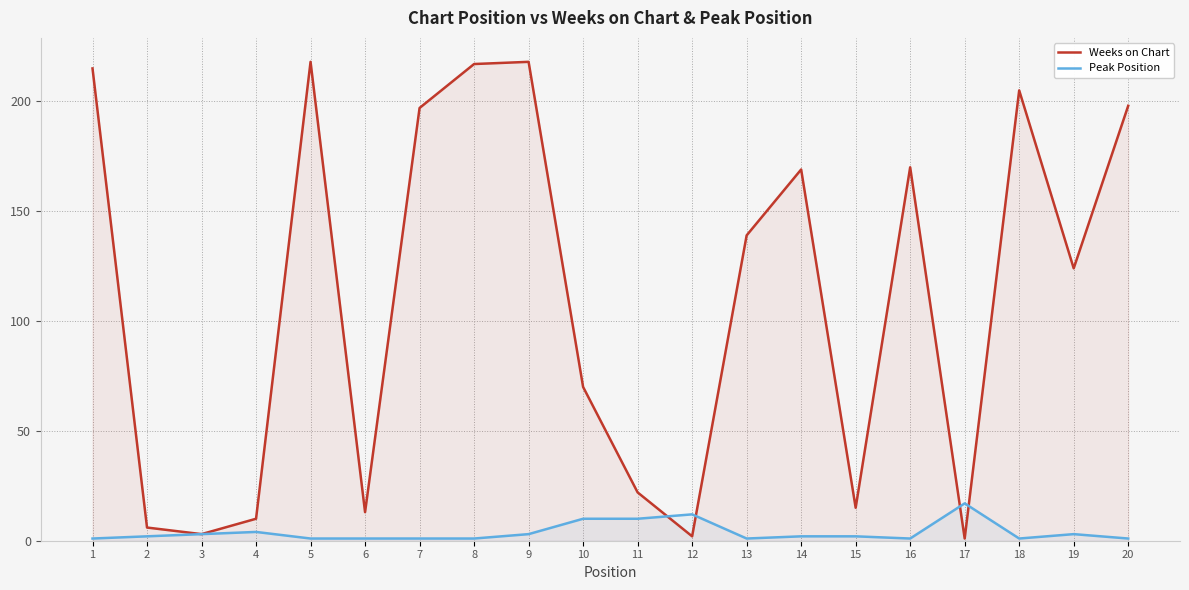

The value of Peak Position at 3 is 3. True or false?

True